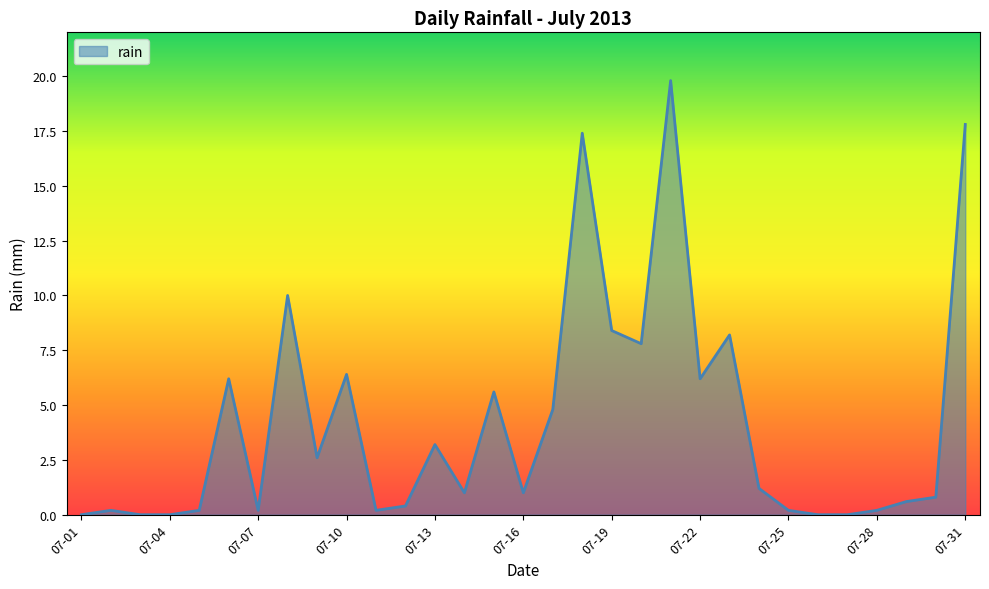

What is the average value?

4.2